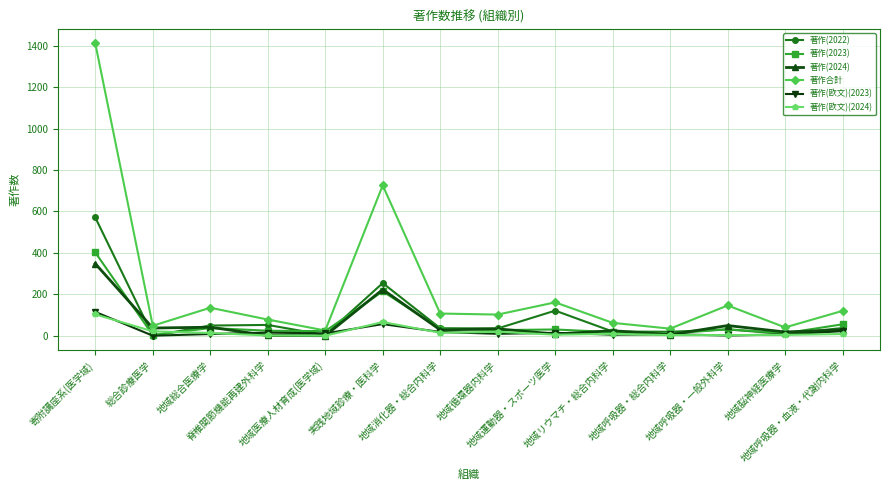

What is the difference between the second highest and second lowest values in the 著作(欧文)(2024) series?

65